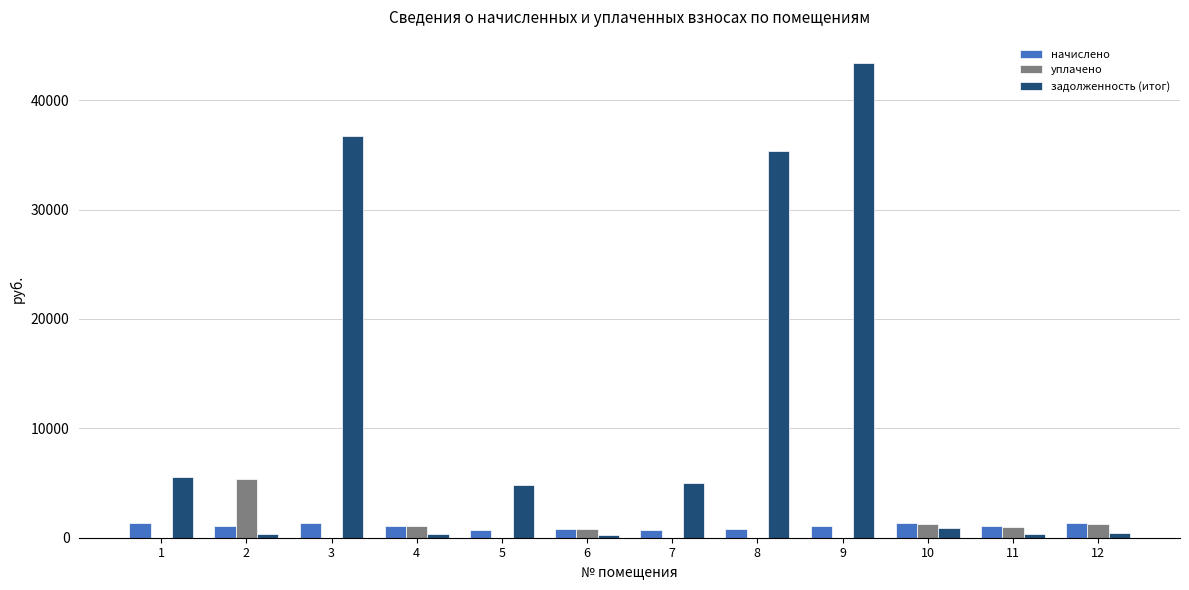

At which label is задолженность (итог) closest to 21813?

8